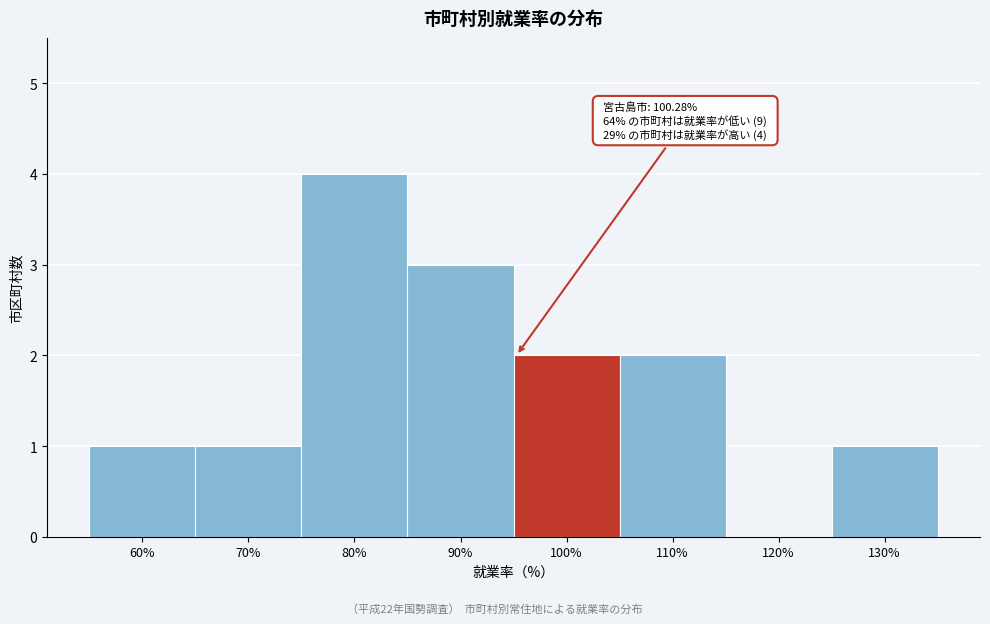

Reading left to right, list all the values displayed in this chart.

60%=1	70%=1	80%=4	90%=3	100%=2	110%=2	120%=0	130%=1